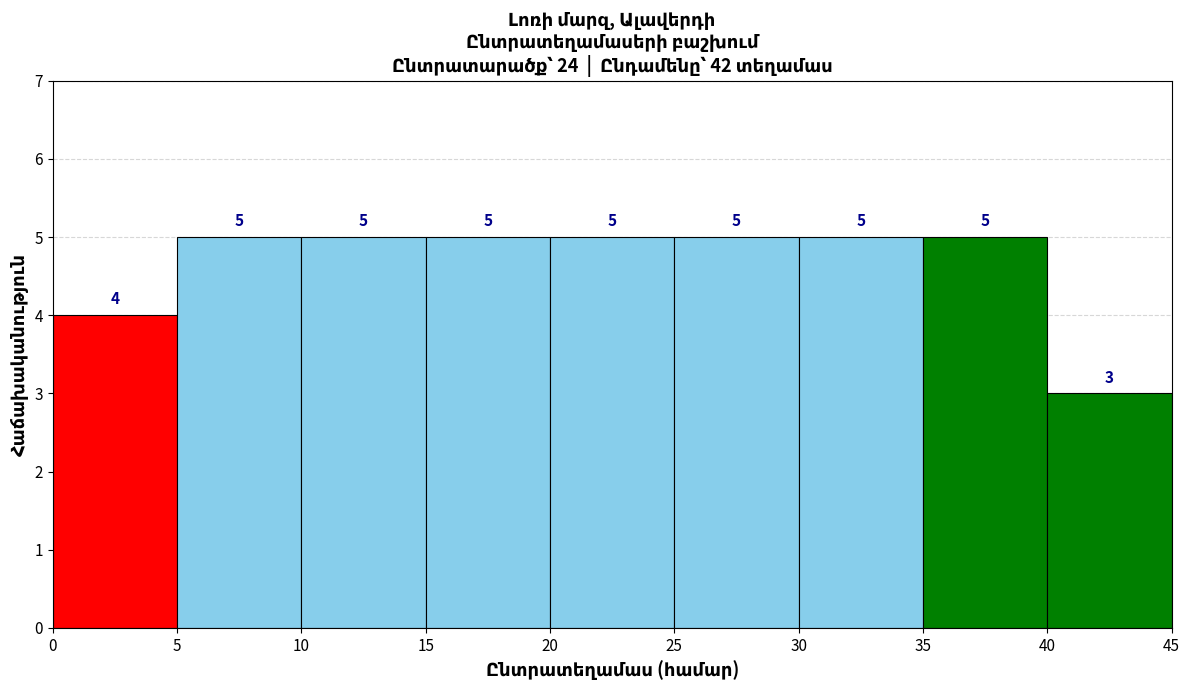

What is the height of the bar covering 30 to 35 on the x-axis?

5